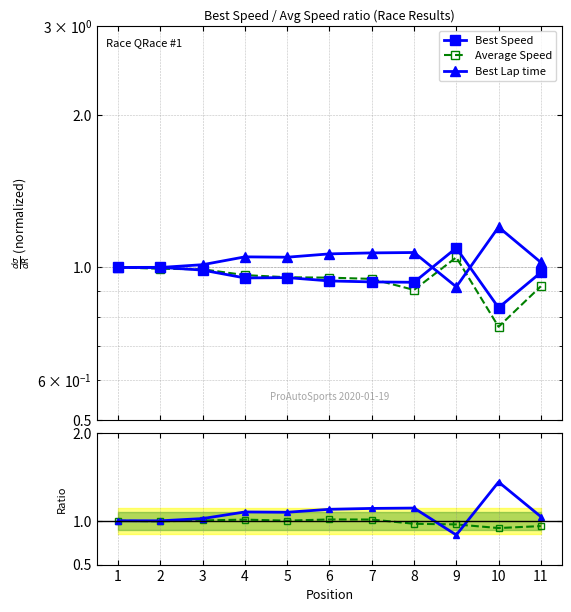

In Avg Speed / Best Speed, how many points are lower than both neighbors (excluding endpoints)?

3